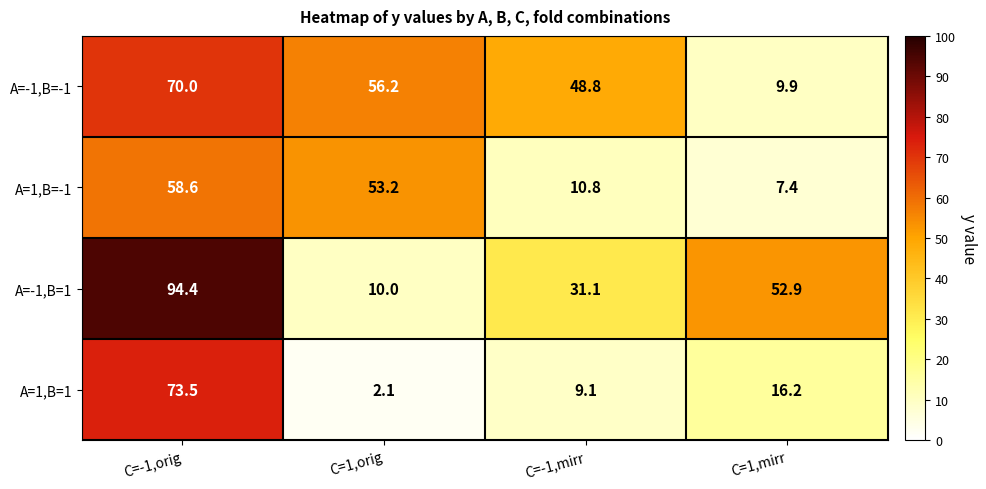

What is the sum of all A=-1,B=-1 values?

184.9